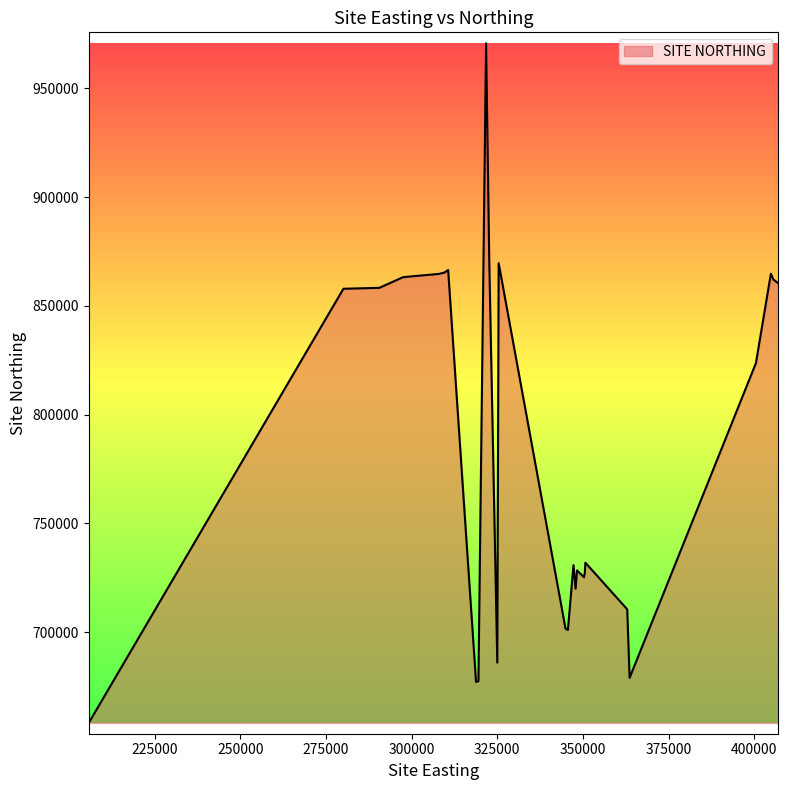

What is the smallest value displayed?

658328